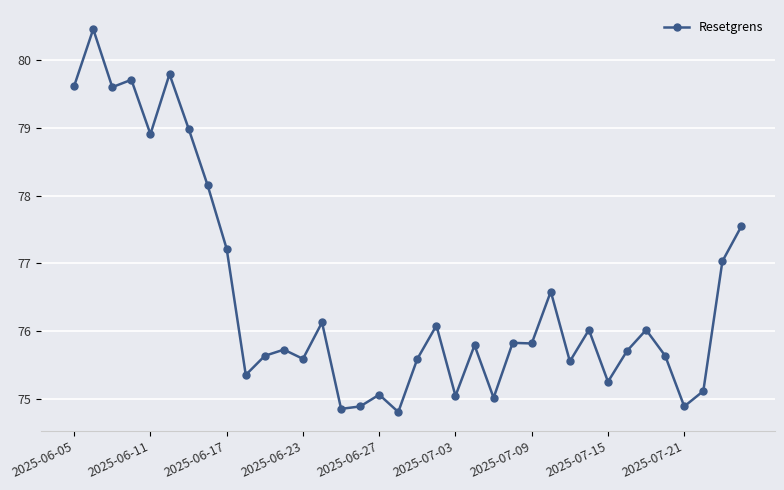

How many lines are shown in the chart?

1